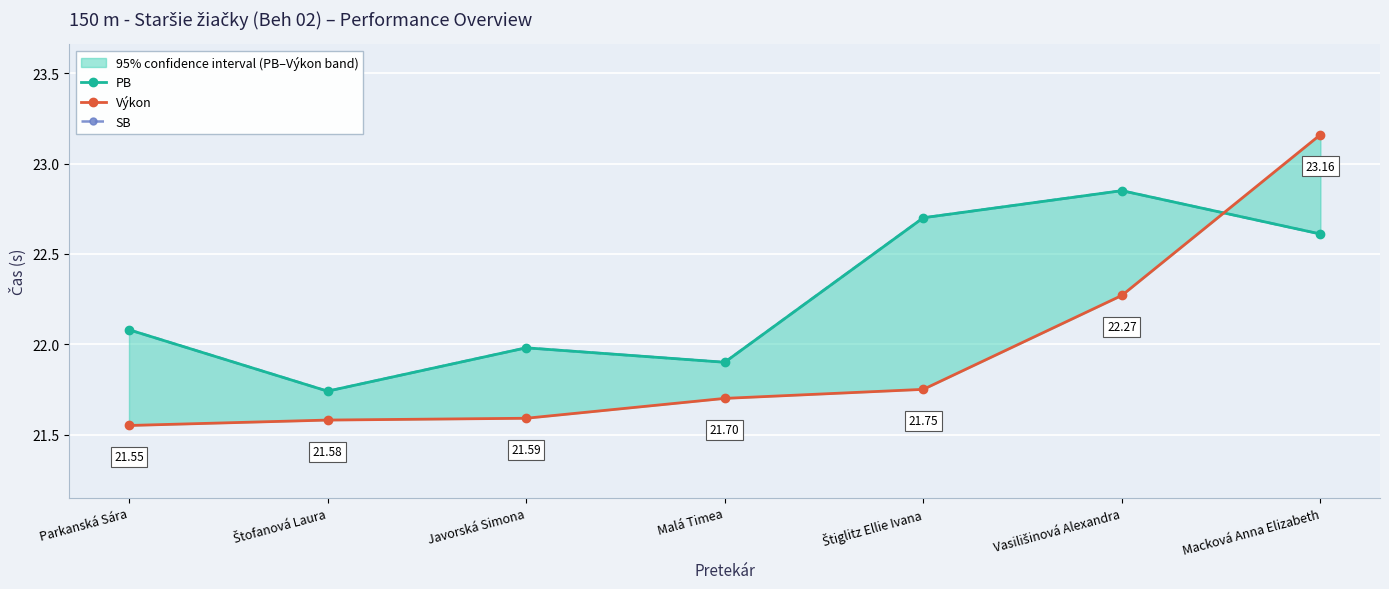

Where do Výkon and PB first cross each other?

Vasilišinová Alexandra and Macková Anna Elizabeth